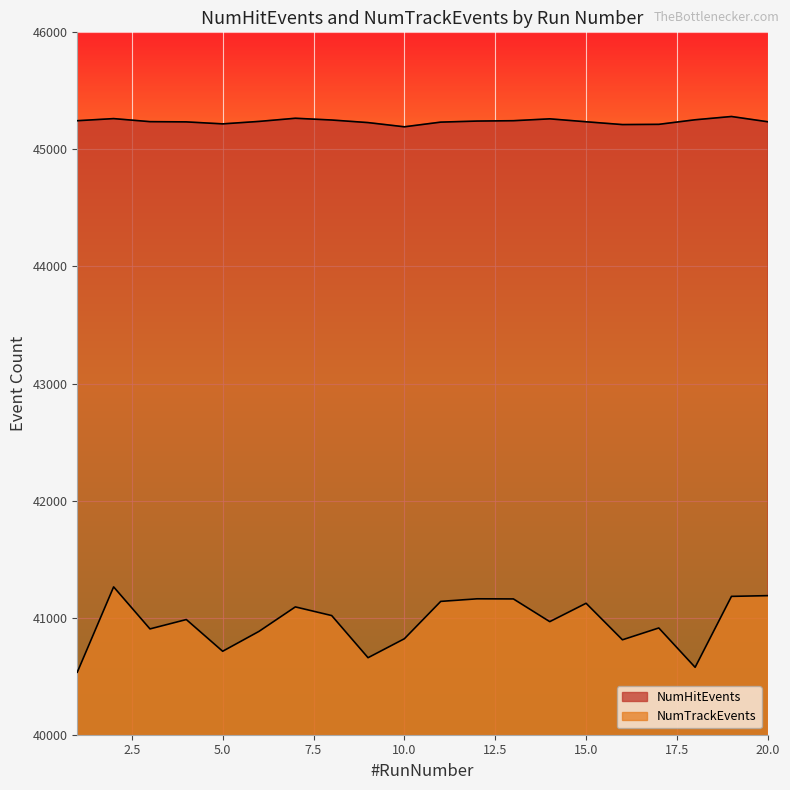

True or false: NumTrackEvents and NumHitEvents intersect in this chart.

False